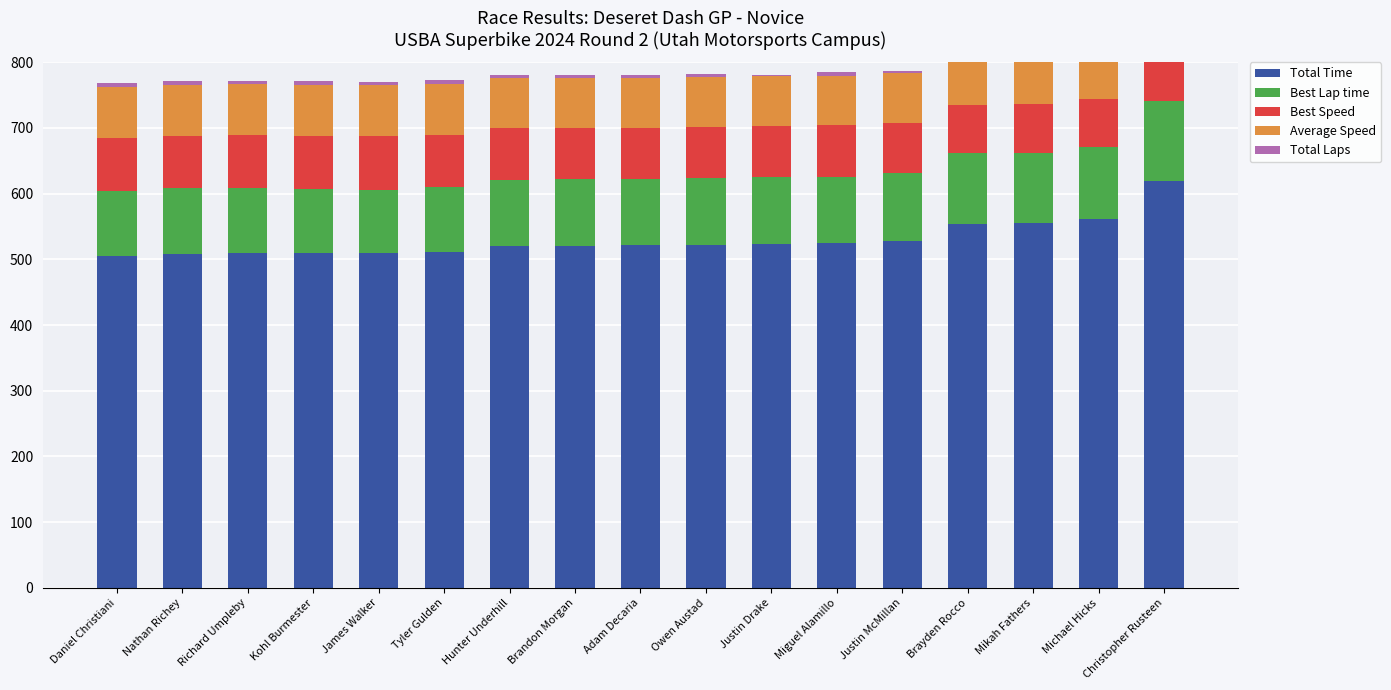

Which has a higher value, Owen Austad or Kohl Burmester?

Owen Austad